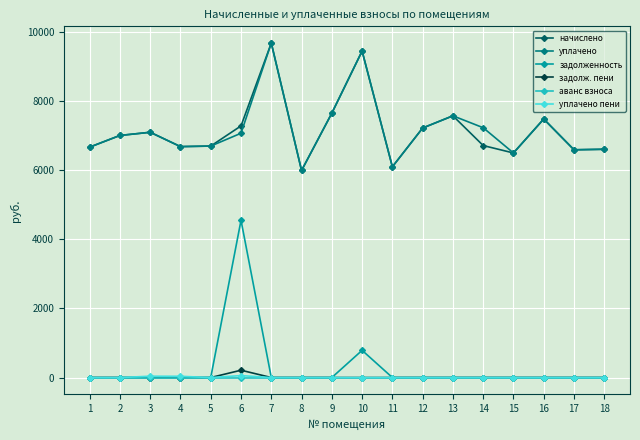

What is the value of the уплачено point at the 14th from the left?

7228.0